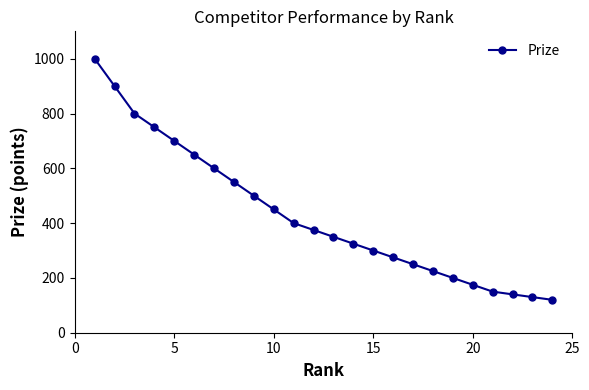

What is the value of the 17th point from the left?

250